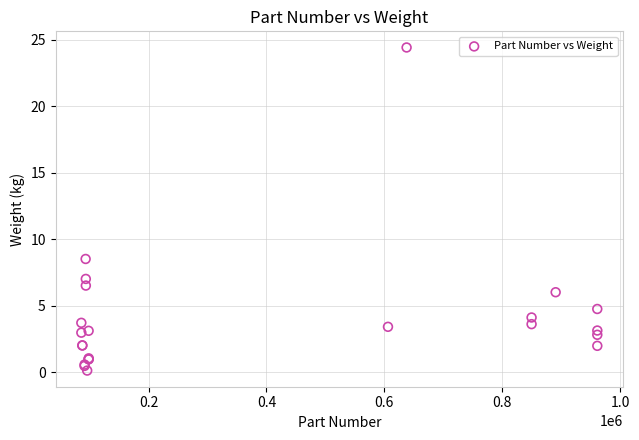

What Y value in the scatter plot is closest to 12?

8.5